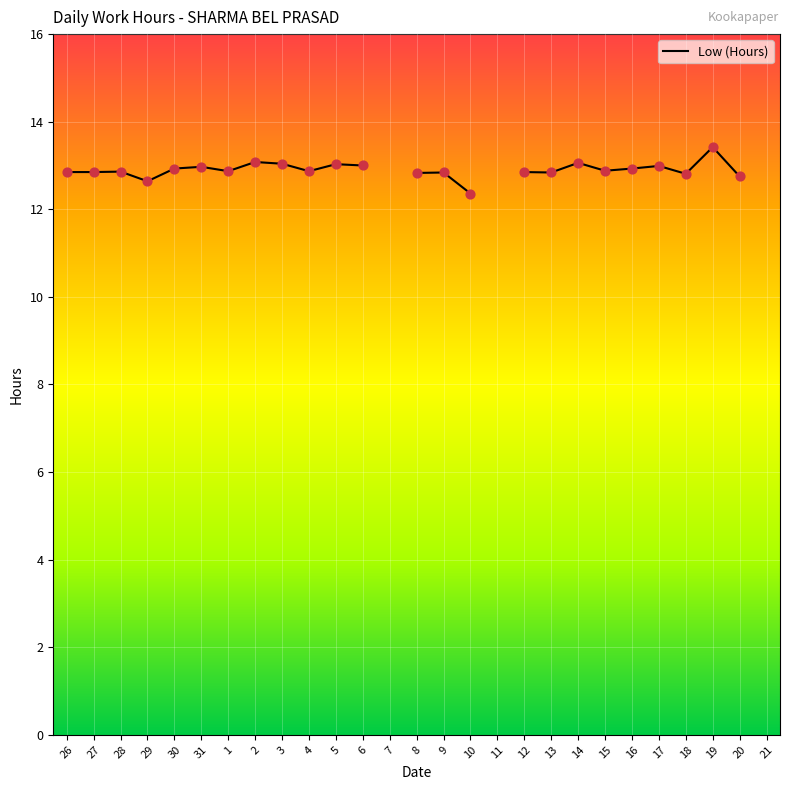

Approximately how many times larger is the value at 14 compared to 28?

1.0